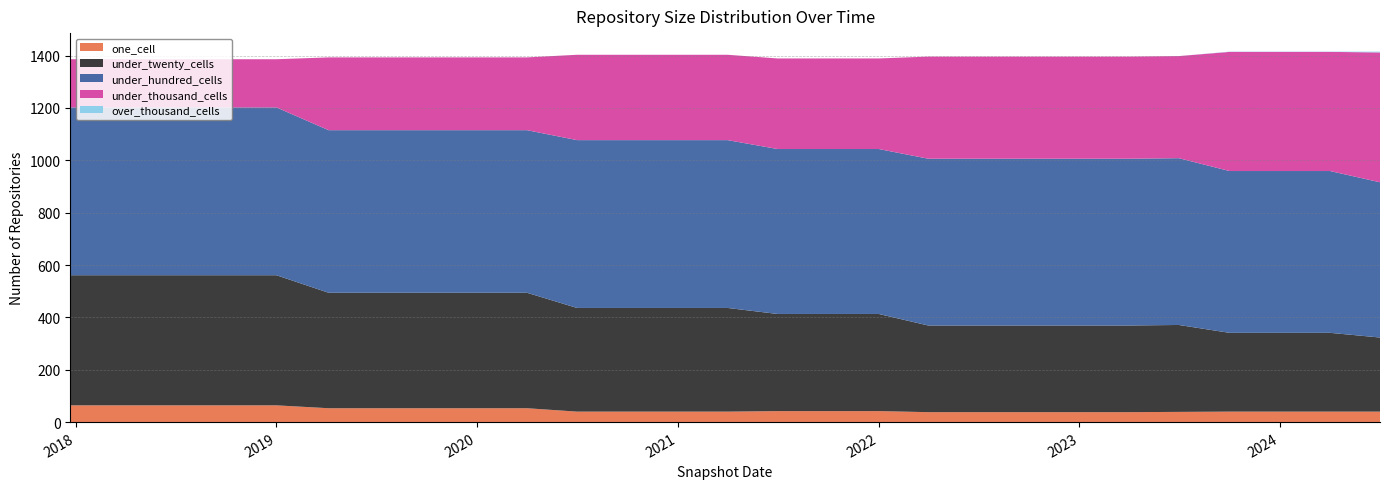

Reading left to right, what are all the values shown in this chart?

one_cell: 64	64	64	64	64	53	53	53	53	53	40	40	40	40	42	42	42	38	38	38	38	38	39	40	40	40	40
under_twenty_cells: 497	497	497	497	497	441	441	441	441	441	396	396	396	396	371	371	371	331	331	331	331	331	332	301	301	301	283
under_hundred_cells: 641	641	641	641	641	621	621	621	621	621	641	641	641	641	630	630	630	637	637	637	637	637	637	618	618	618	593
under_thousand_cells: 184	184	184	184	184	278	278	278	278	278	326	326	326	326	346	346	346	390	390	390	390	390	390	455	455	455	496
over_thousand_cells: 0	0	0	0	0	0	0	0	0	0	0	0	0	0	0	0	0	0	0	0	0	0	0	1	1	1	3